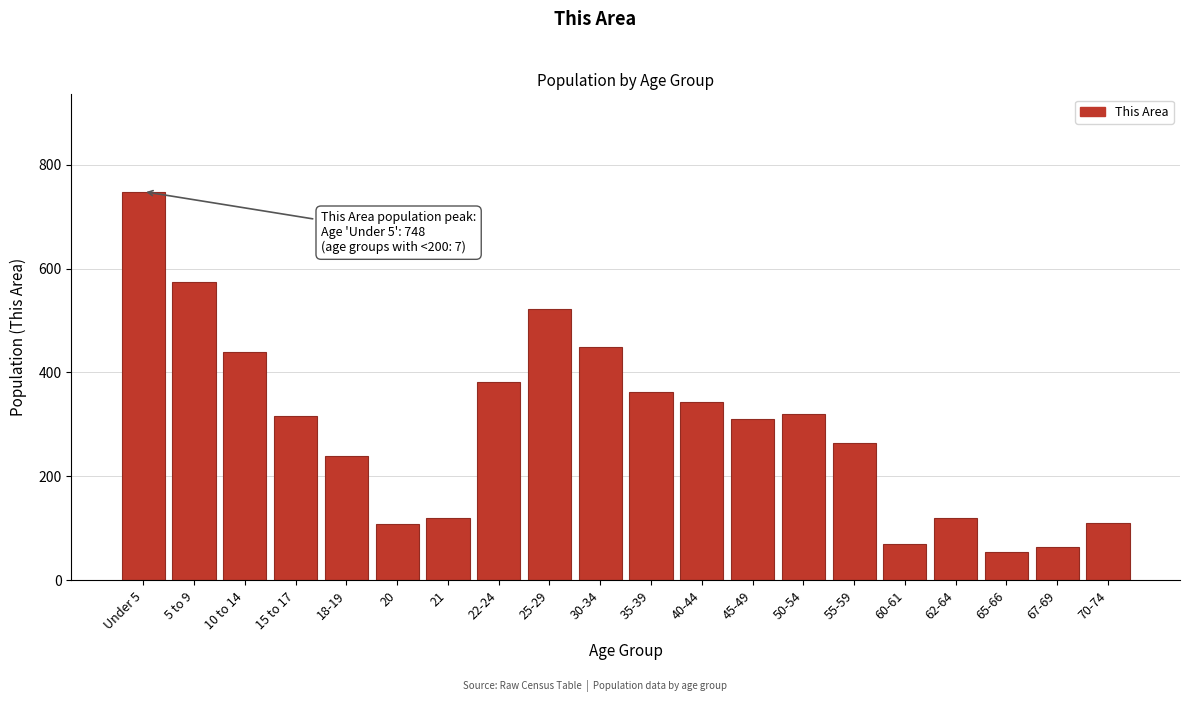

Where is the data nearest to the value 401?

22-24